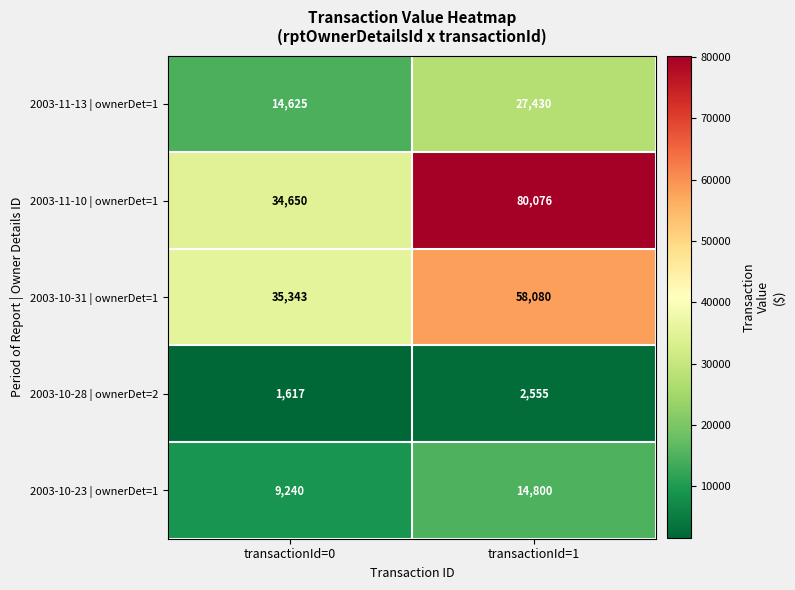

What is the difference between the maximum and minimum values in the 2003-10-31 | ownerDet=1 series?

22737